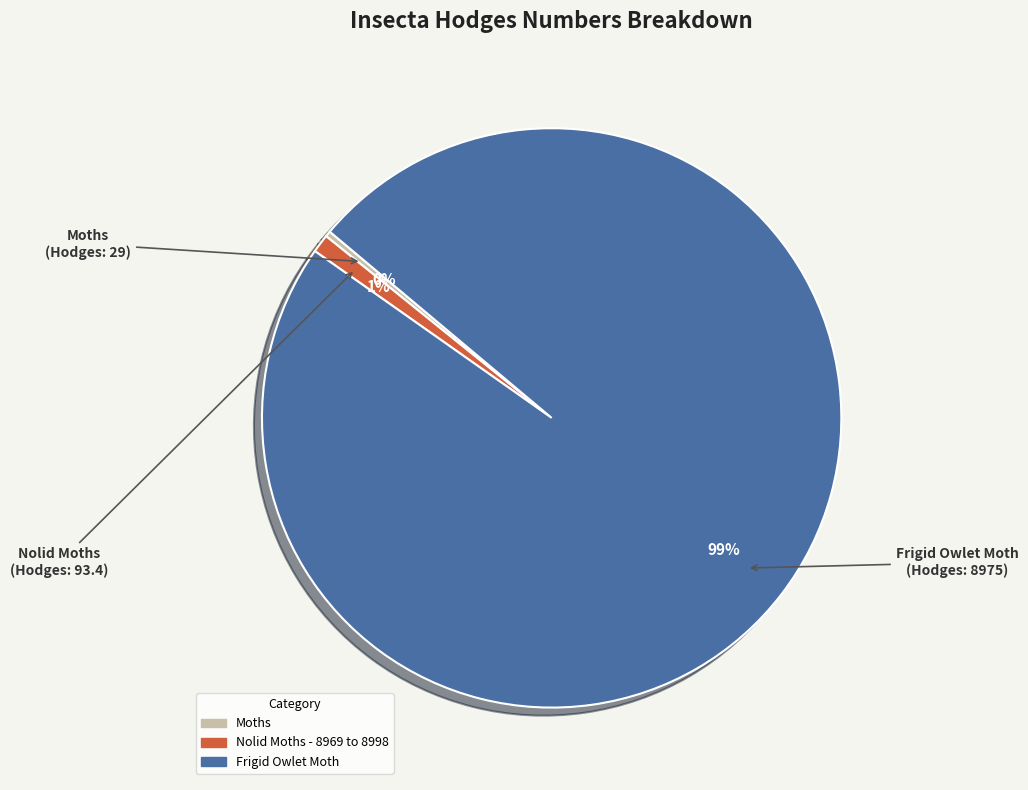

To the nearest percent, what is the combined percentage of Moths and Nolid Moths - 8969 to 8998?

1%